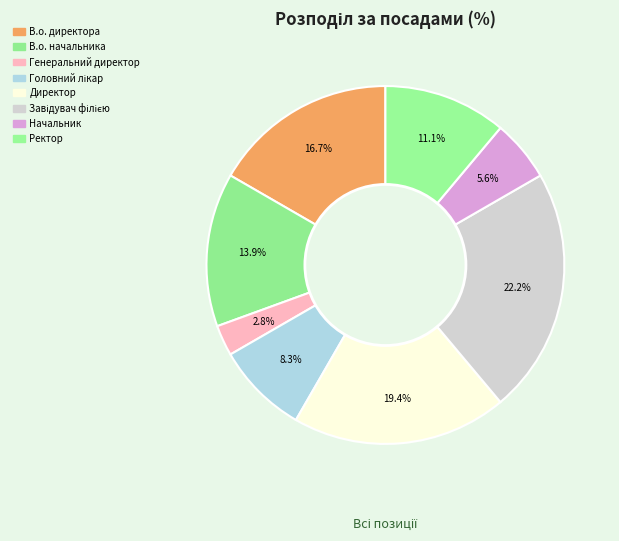

To the nearest percent, what is the difference between the Ректор and Генеральний директор slice percentages?

8%